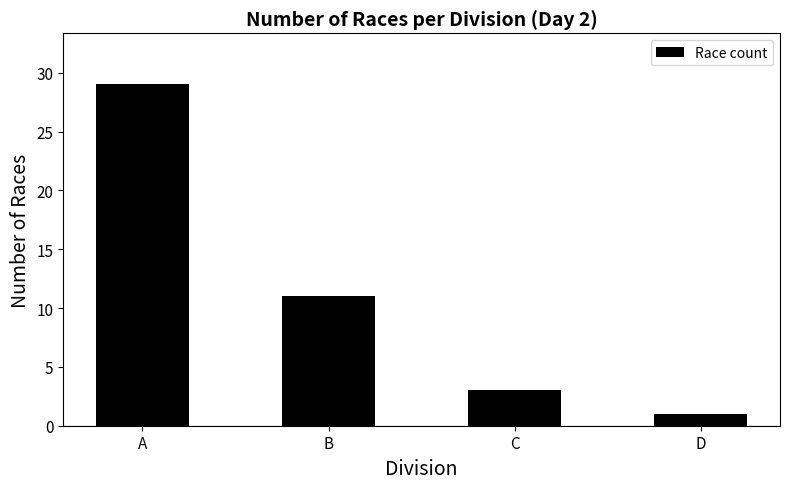

List the labels in order of value, smallest first.

D, C, B, A